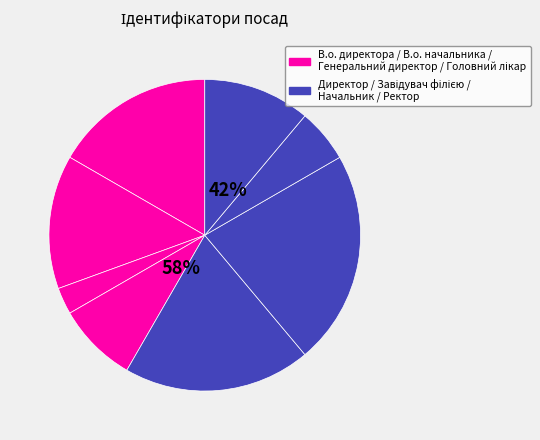

Combined, what portion of the pie is Генеральний директор and Начальник?

8.3%